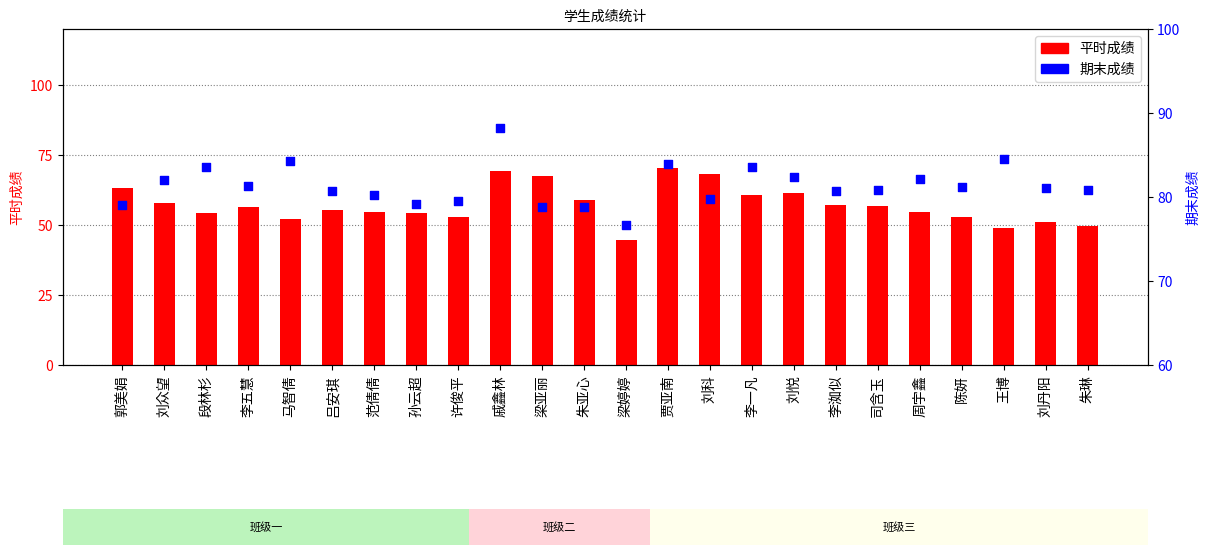

At which category is the sum across all series the highest?

戚鑫林